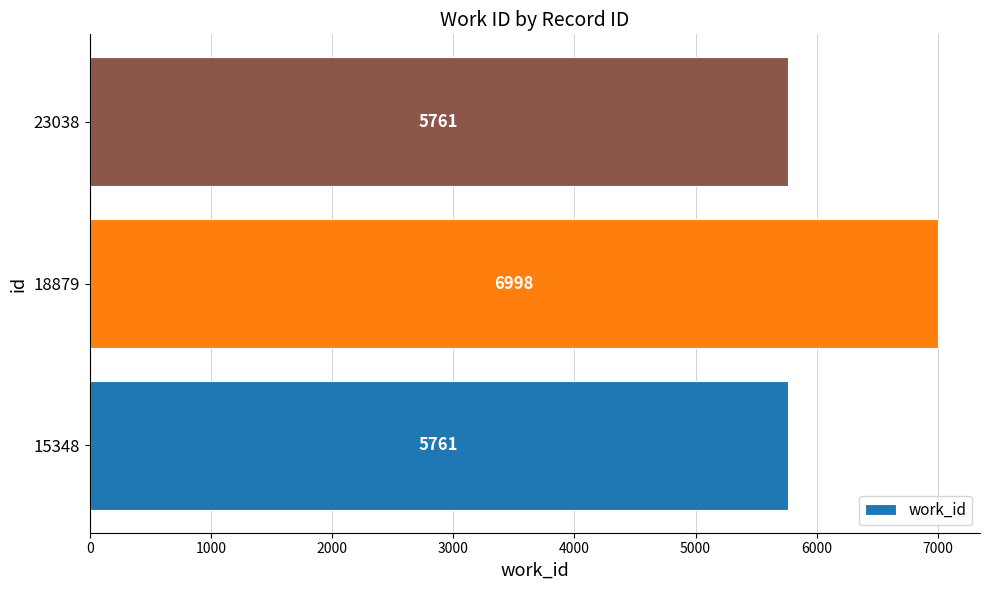

What is the sum of the values at 15348 and 23038?

11522